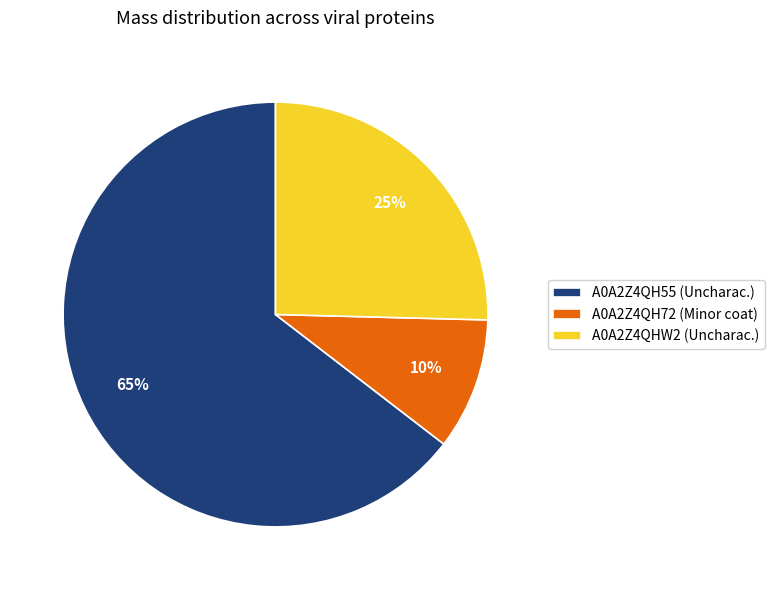

Combined, do A0A2Z4QH72 (Minor coat) and A0A2Z4QH55 (Uncharac.) account for over 50%?

Yes